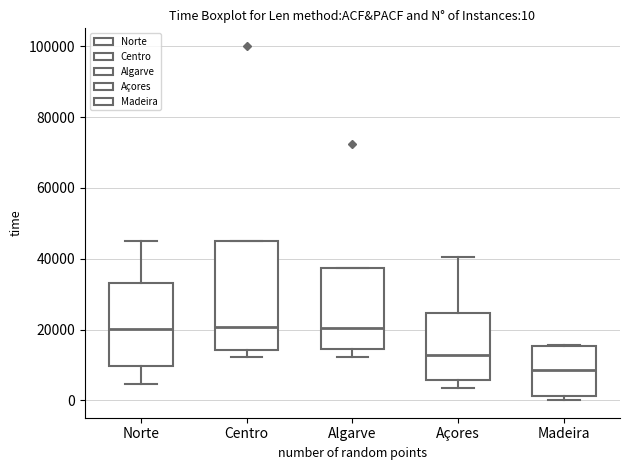

Comparing the boxes themselves (not the whiskers), which one is the tallest?

Centro